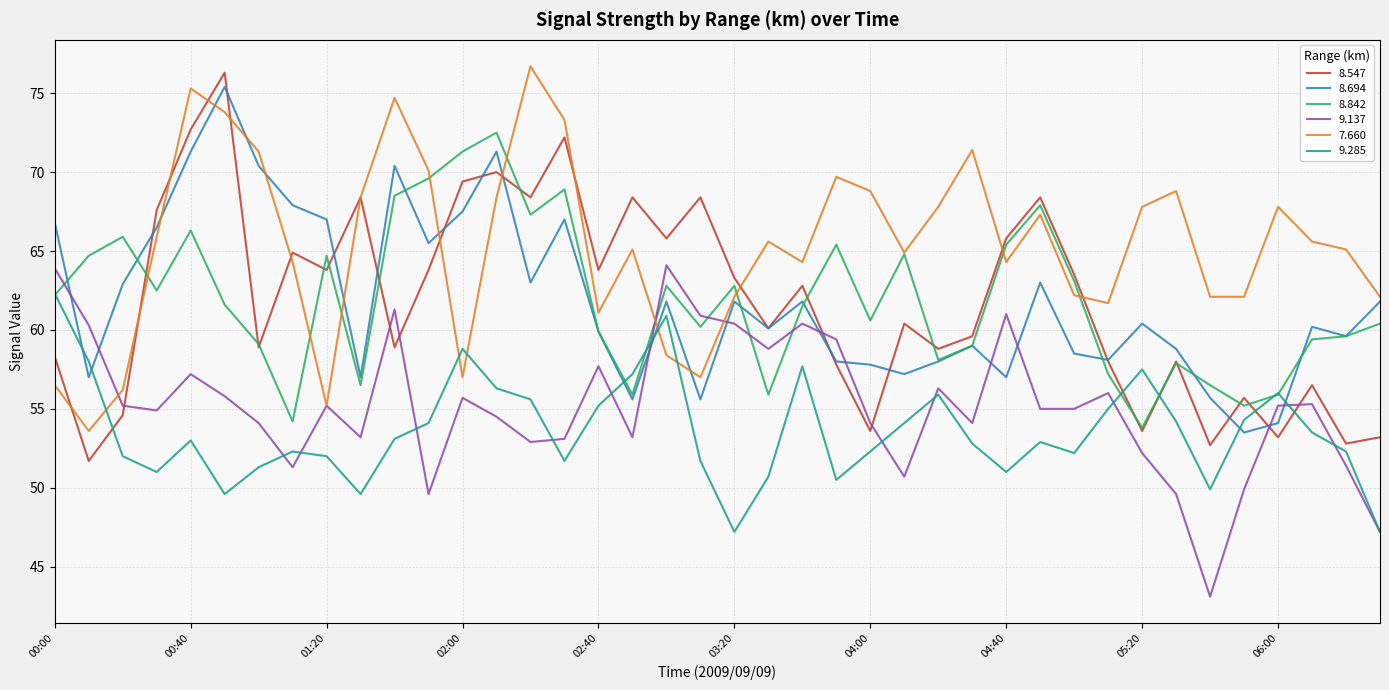

How many values in the 8.547 series exceed 62?

20